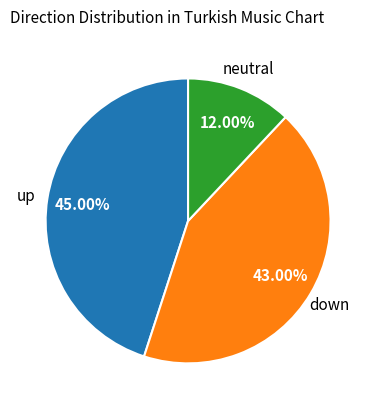

What percentage is the up slice, to the nearest percent?

45%